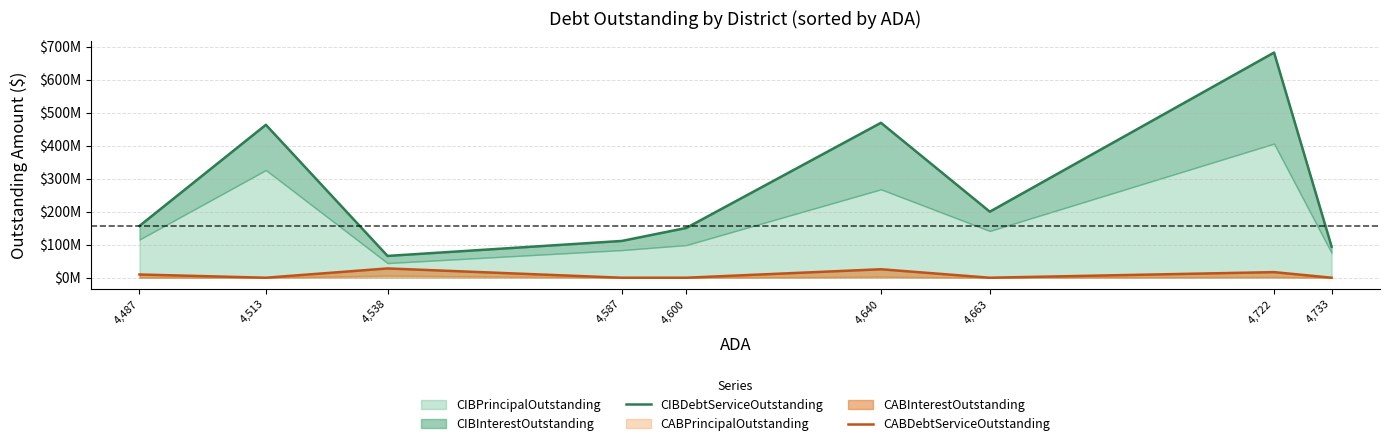

How many positive values does the CABDebtServiceOutstanding series have?

4